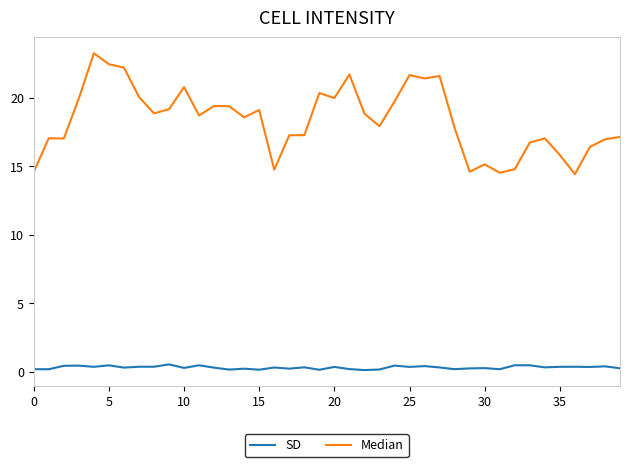

At how many categories does at least one series exceed 15?

34